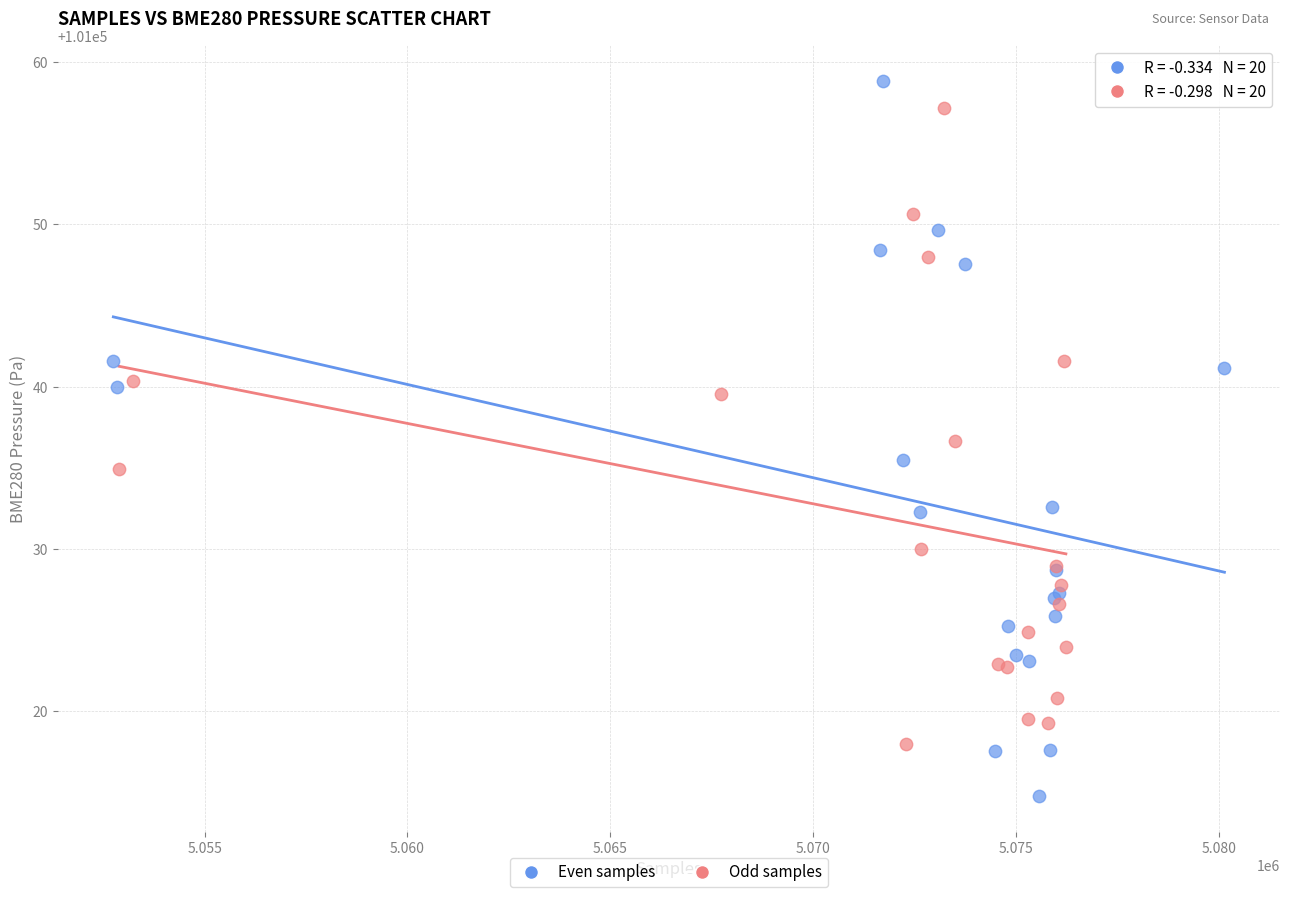

Which series reaches the maximum Y coordinate?

Even samples